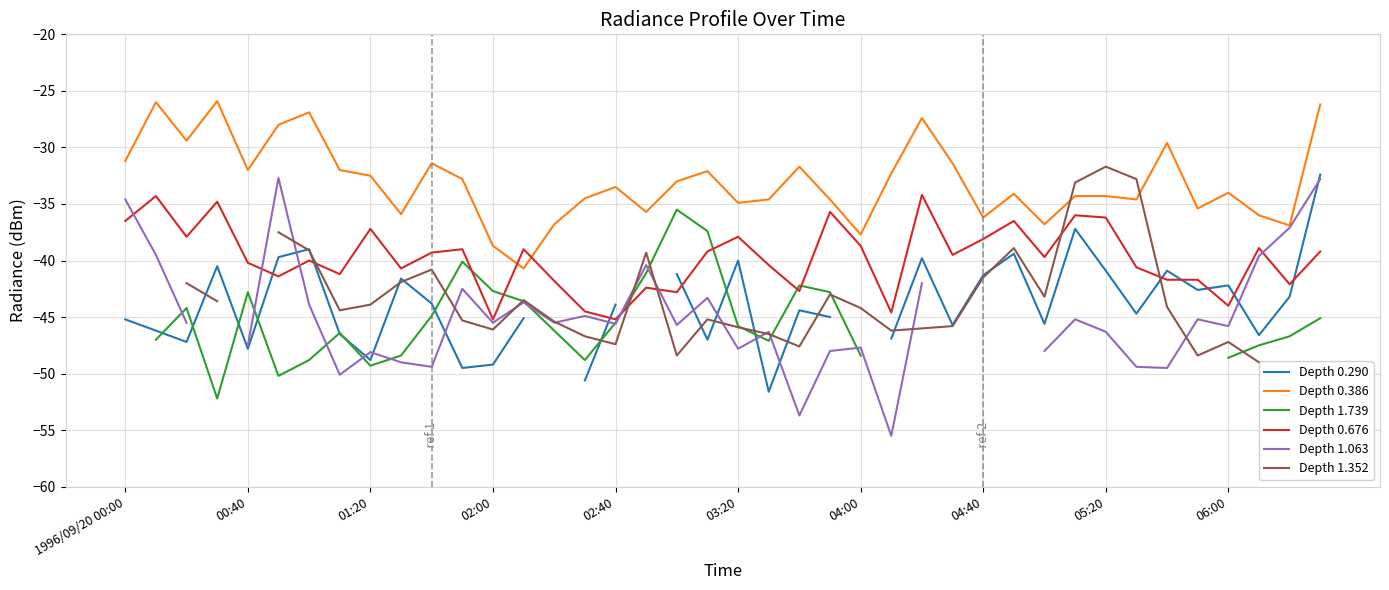

What is the highest value of the Depth 0.676 series?

-34.2